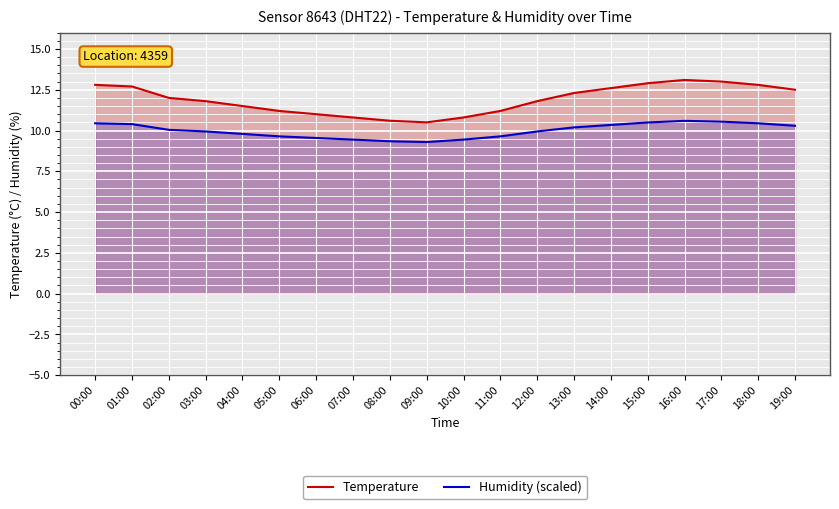

What are all the series names shown in the legend?

Temperature, Humidity (scaled)